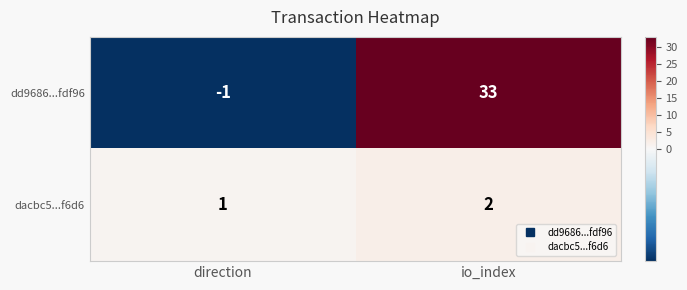

What is the sum of the dacbc5...f6d6 values at io_index and direction?

3